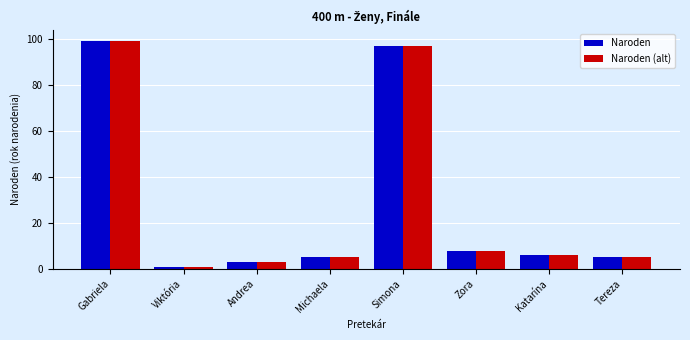

What position from the left is Katarína?

7